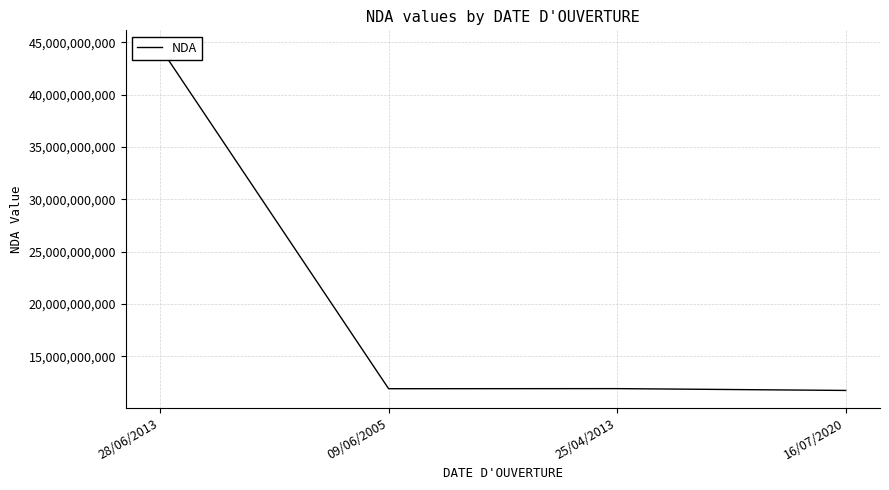

Which label corresponds to the largest value in the chart?

28/06/2013